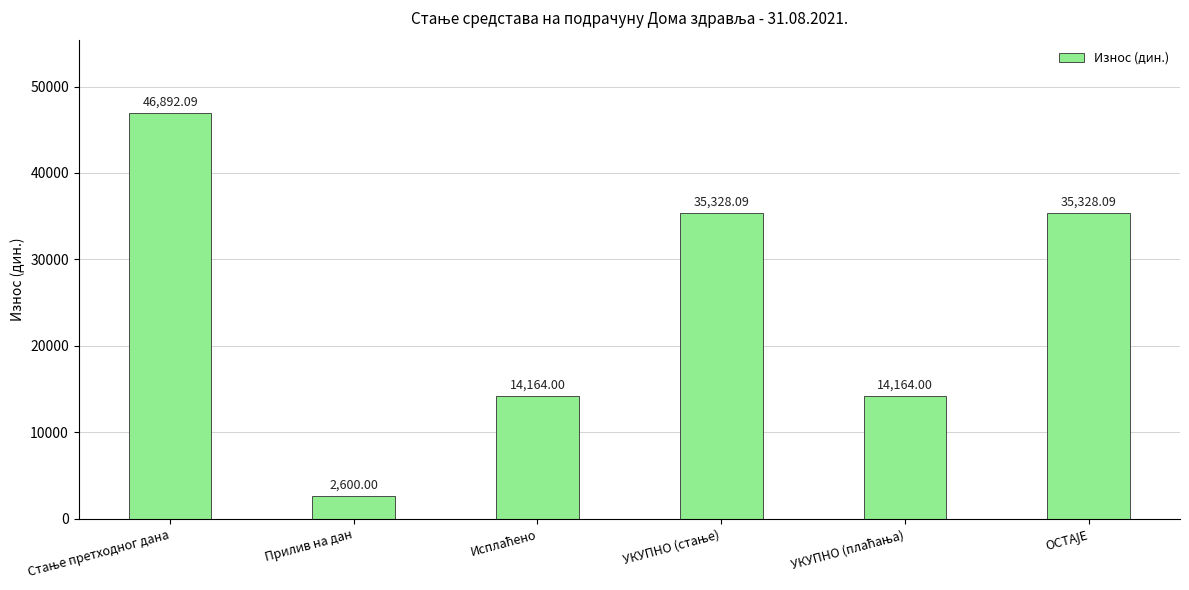

What is the difference between the second highest and minimum values?

32728.1